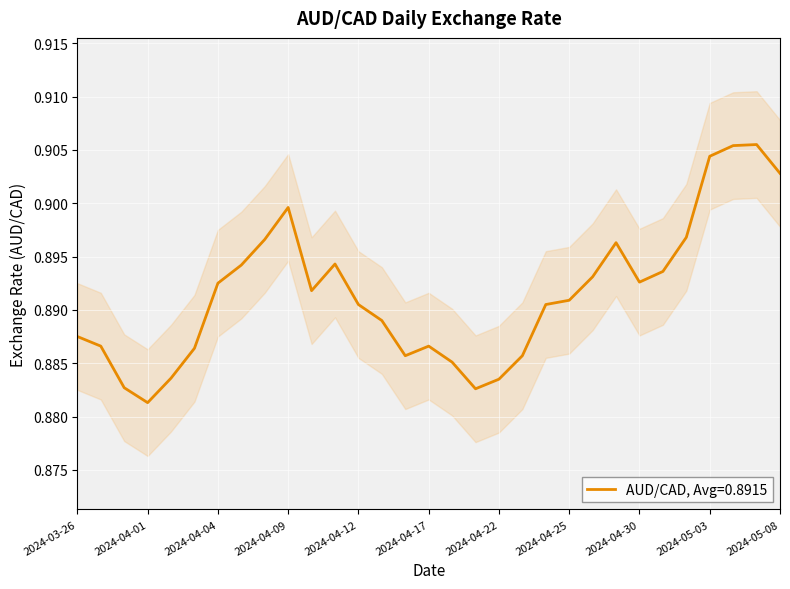

Reading right to left, extract all data points from this chart.

0.9	0.9	0.9	0.9	0.9	0.9	0.9	0.9	0.9	0.9	0.9	0.9	0.9	0.9	0.9	0.9	0.9	0.9	0.9	0.9	0.9	0.9	0.9	0.9	0.9	0.9	0.9	0.9	0.9	0.9	0.9